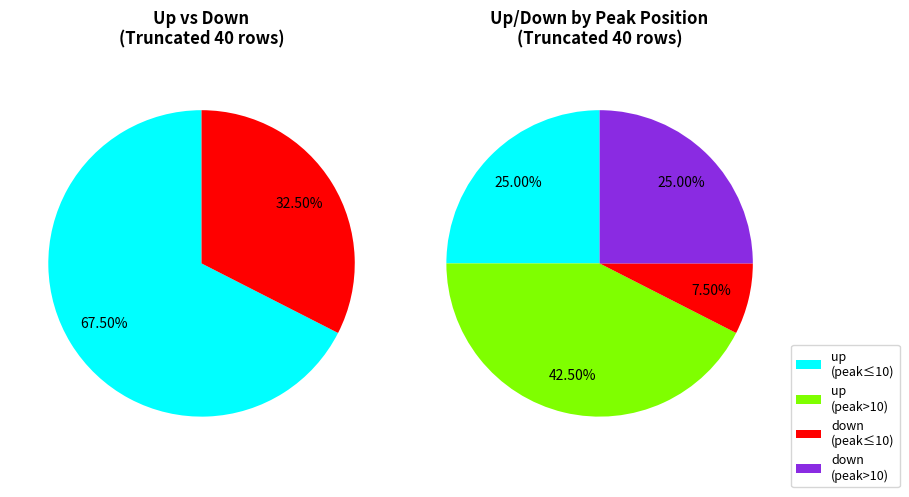

What percentage do up and down together represent?

100.0%